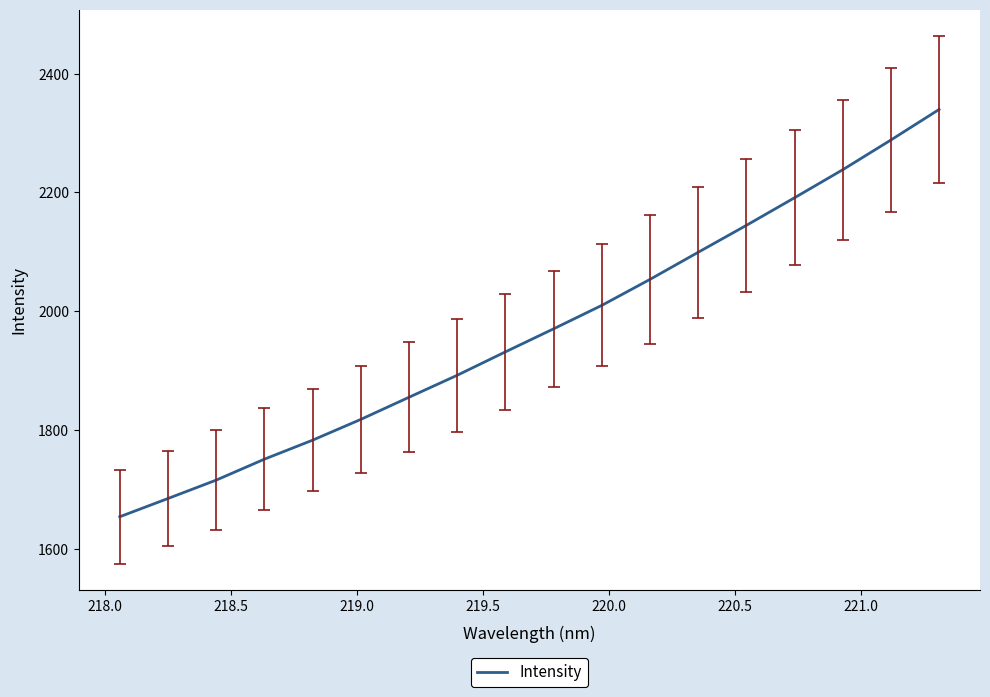

What is the difference between the maximum and minimum values?

685.3